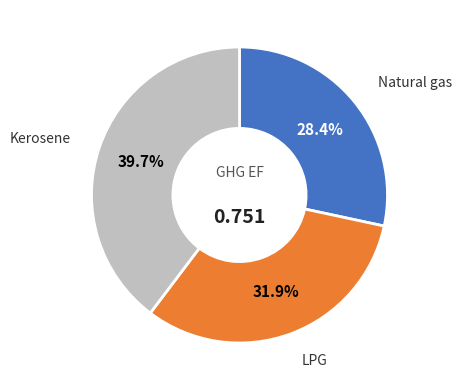

Is there any slice that represents more than half of the pie?

No